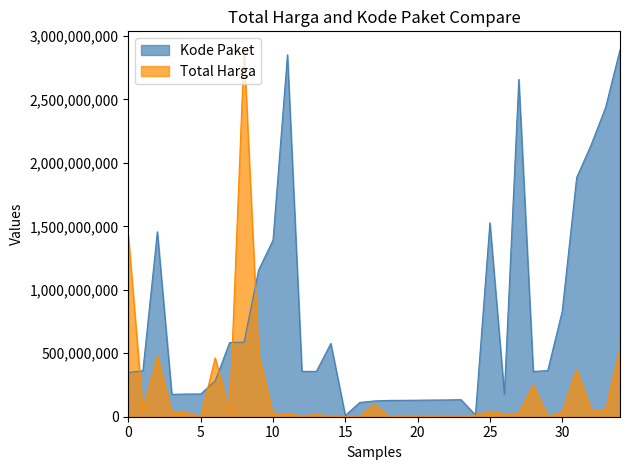

The value of Kode Paket at 2021-11-22 is 397732766.0. True or false?

False